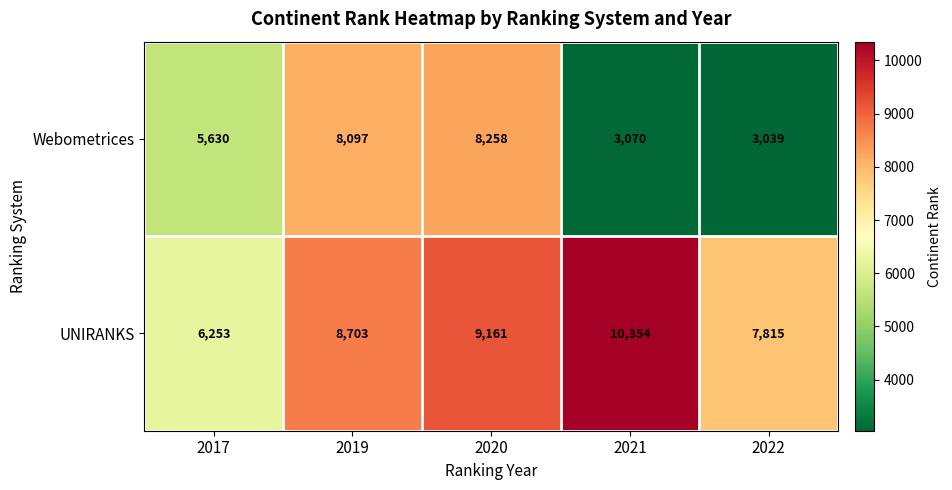

Which series has the largest range (max minus min)?

Webometrices